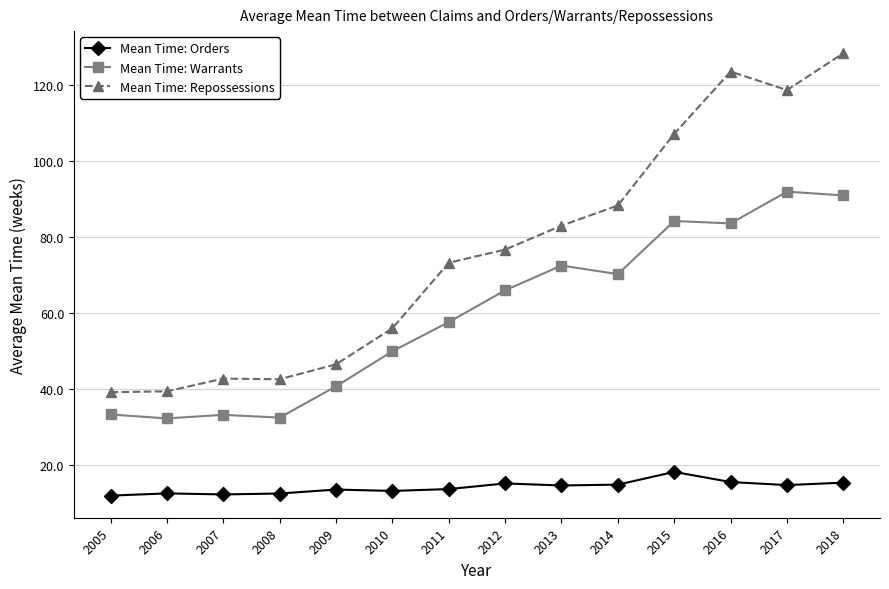

Rank the series at 2014 from highest to lowest value.

Mean Time: Repossessions, Mean Time: Warrants, Mean Time: Orders